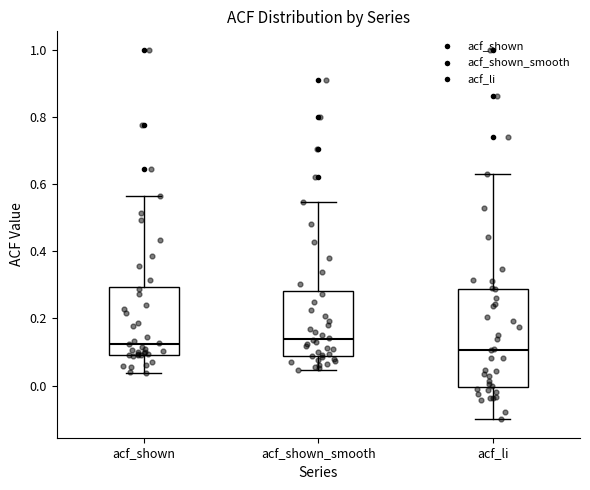

Reading left to right, transcribe this box plot: for each box, give where its median line is, the range the box spans, and where its two whiskers end, as read against the y-axis. The values are not printed on the chart, so give them approximately, as read against the axis.

acf_shown: median 0.12, box 0.10 to 0.30, whiskers 0.04 to 0.56
acf_shown_smooth: median 0.14, box 0.08 to 0.28, whiskers 0.04 to 0.54
acf_li: median 0.10, box 0.00 to 0.28, whiskers -0.10 to 0.62